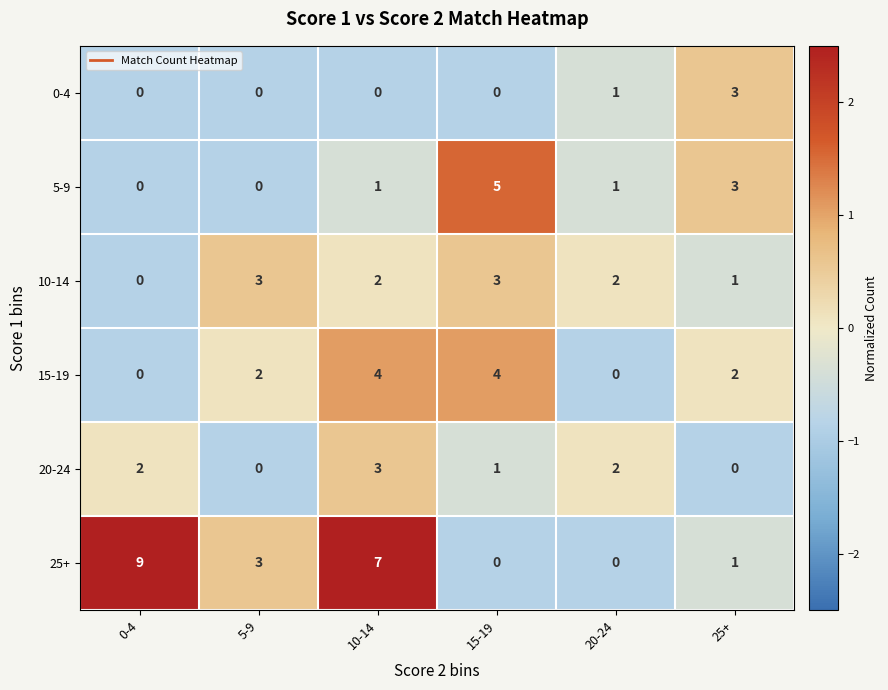

At 10-14, list the series in order from smallest to largest.

0-4, 5-9, 10-14, 20-24, 15-19, 25+